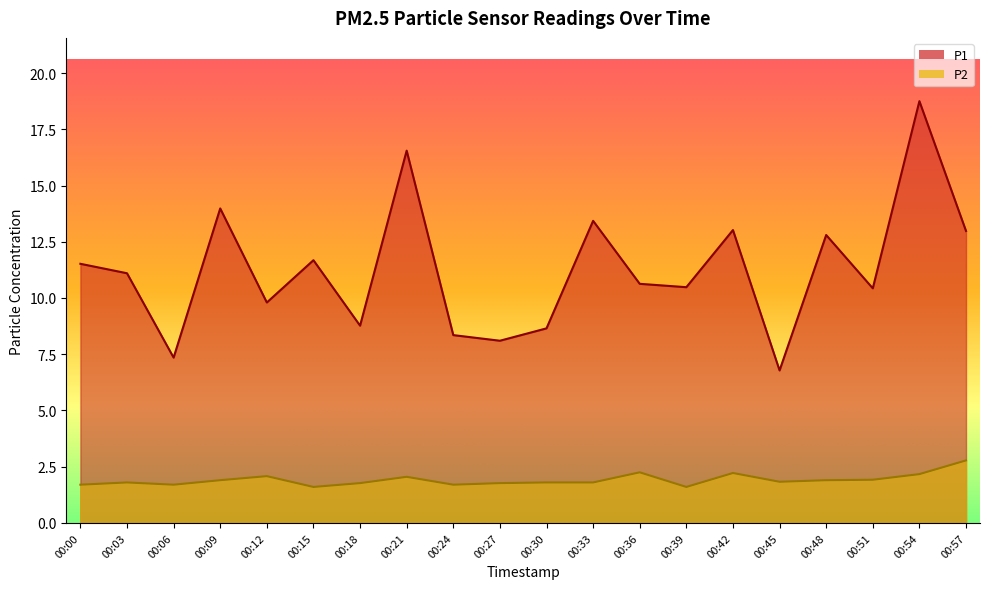

Is the value of P1 at 00:09 greater than the value of P2 at 00:03?

Yes